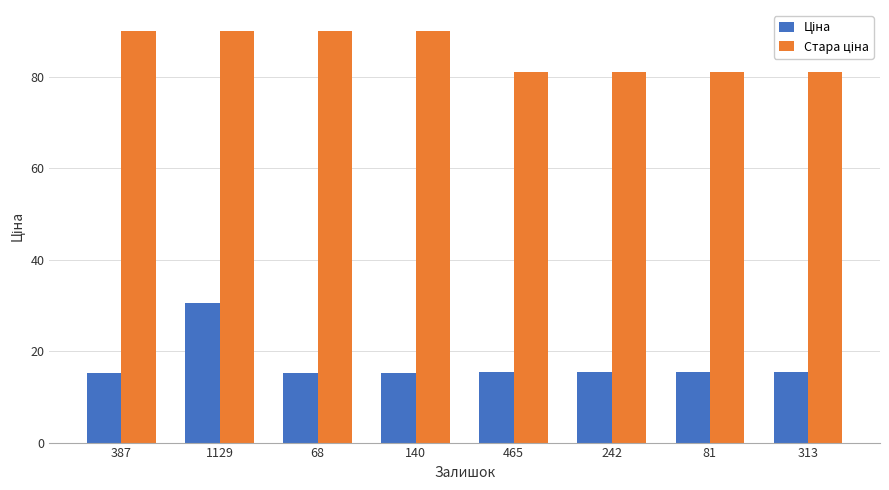

At which category is the sum across all series the highest?

1129